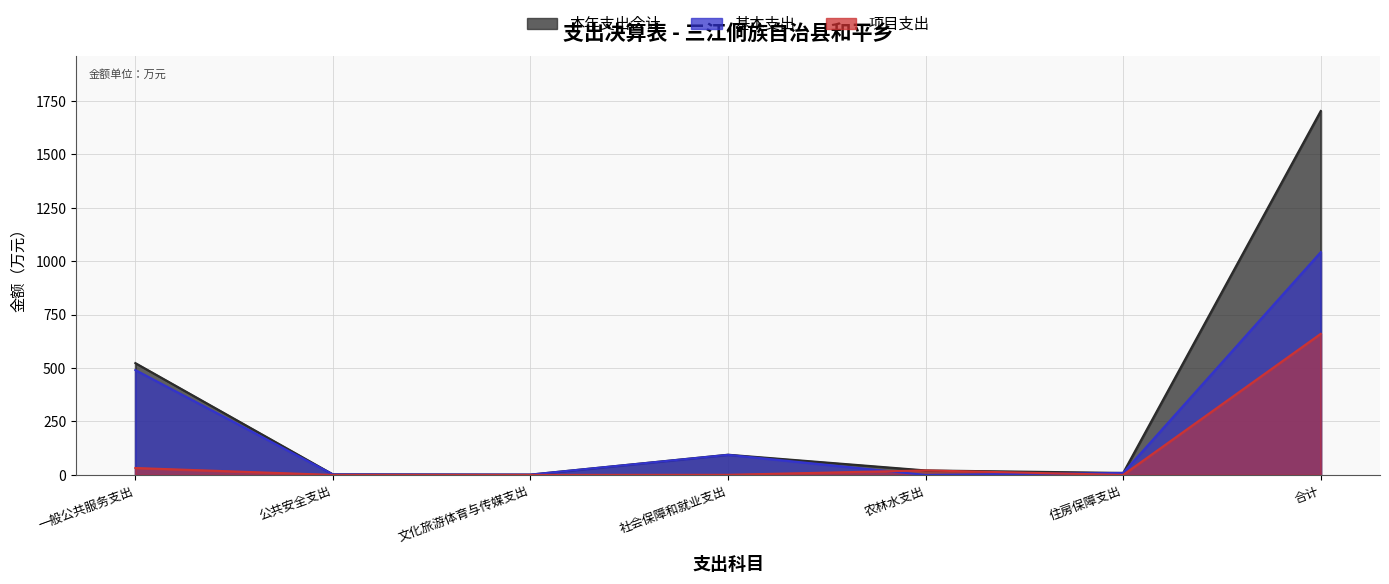

Reading right to left, list all the values displayed in this chart.

本年支出合计: 合计=1703.0	住房保障支出=9.4	农林水支出=21.1	社会保障和就业支出=94.6	文化旅游体育与传媒支出=1.5	公共安全支出=2.5	一般公共服务支出=523.3
基本支出: 合计=1042.6	住房保障支出=9.4	农林水支出=0.0	社会保障和就业支出=94.1	文化旅游体育与传媒支出=1.5	公共安全支出=2.5	一般公共服务支出=490.9
项目支出: 合计=660.4	住房保障支出=0.0	农林水支出=21.1	社会保障和就业支出=0.5	文化旅游体育与传媒支出=0.0	公共安全支出=0.0	一般公共服务支出=32.4